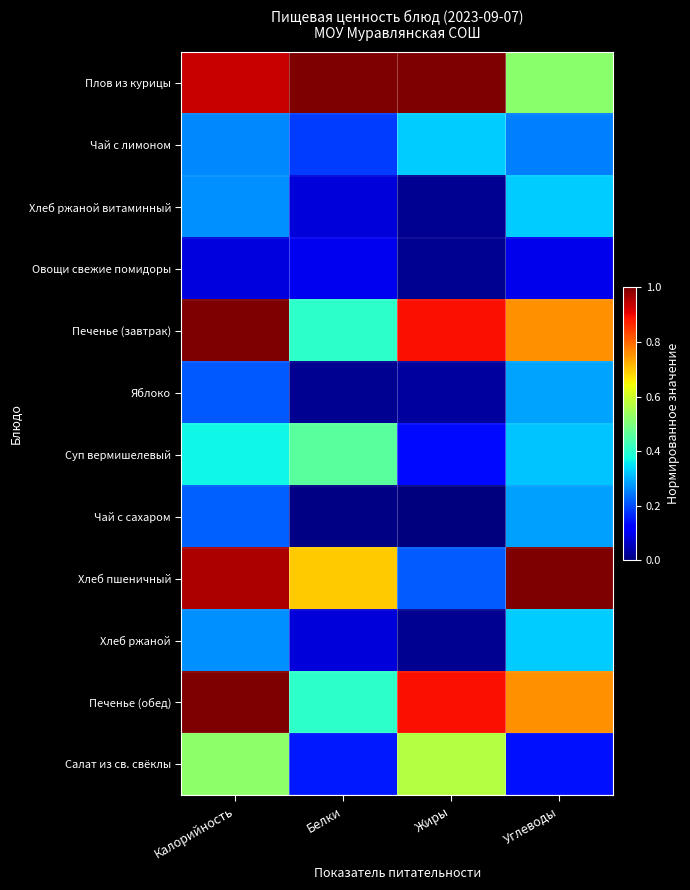

Which series has the widest spread of values?

Хлеб пшеничный